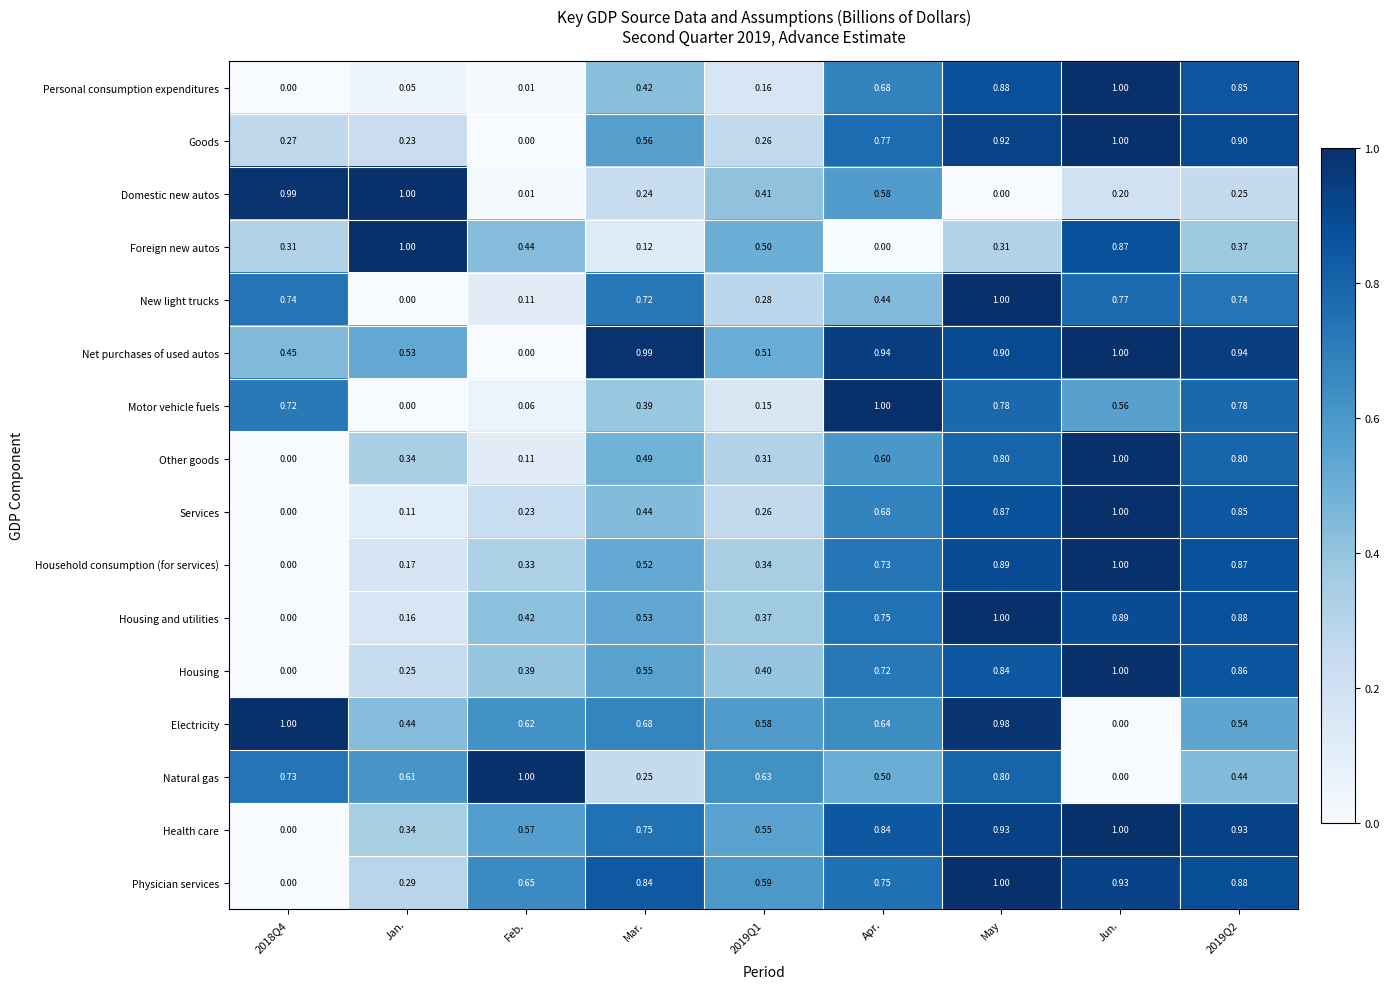

Which category has the highest value in the Housing and utilities series?

May